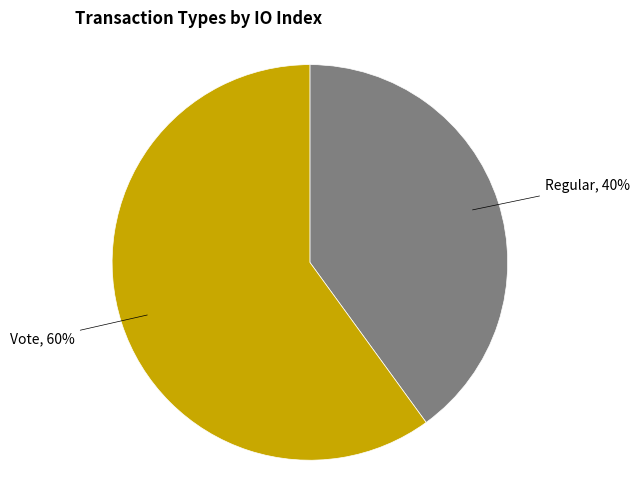

Is it true that Vote is 60% of the pie?

True